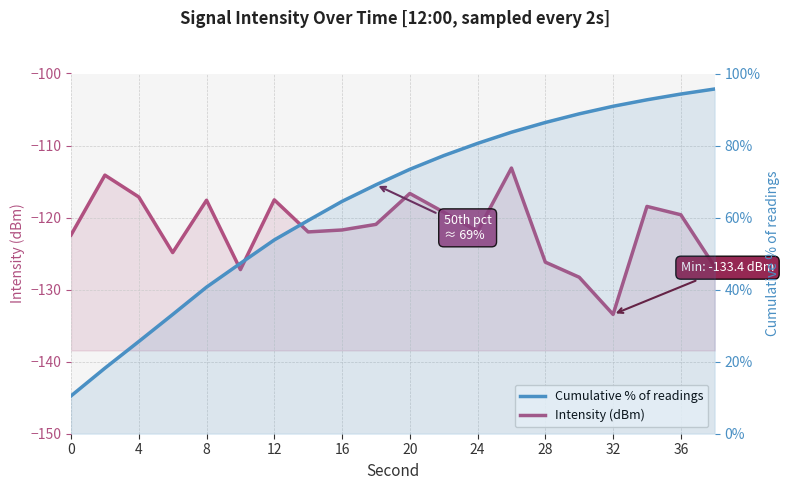

True or false: intensity(dBm) and cumulative_pct intersect in this chart.

False